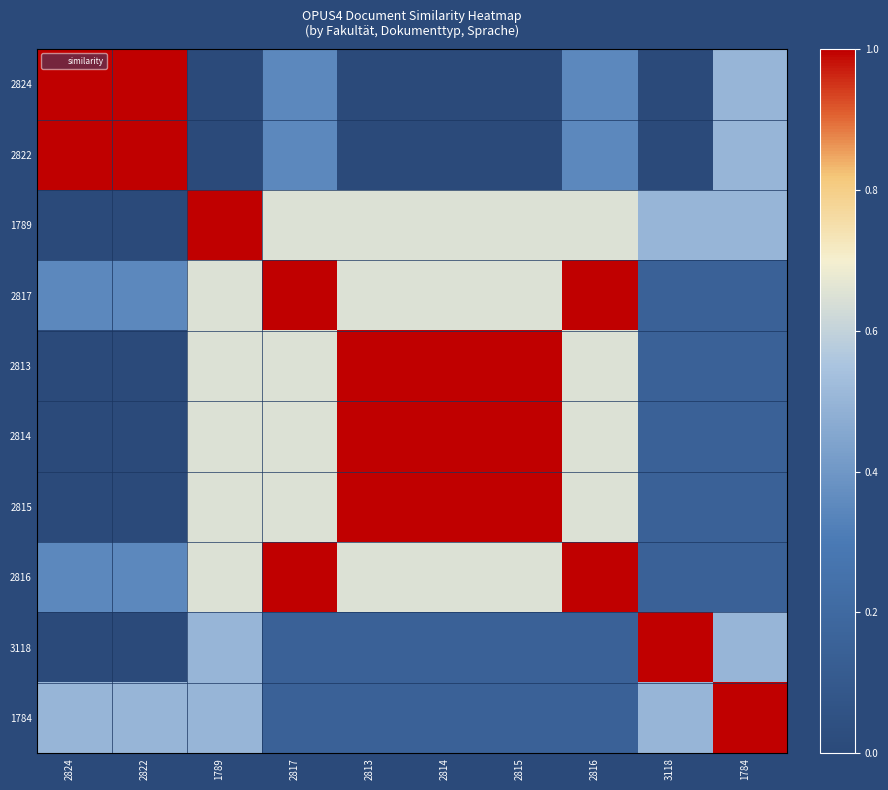

List the series in order of their peak value, highest first.

2824, 2822, 1789, 2817, 2813, 2814, 2815, 2816, 3118, 1784